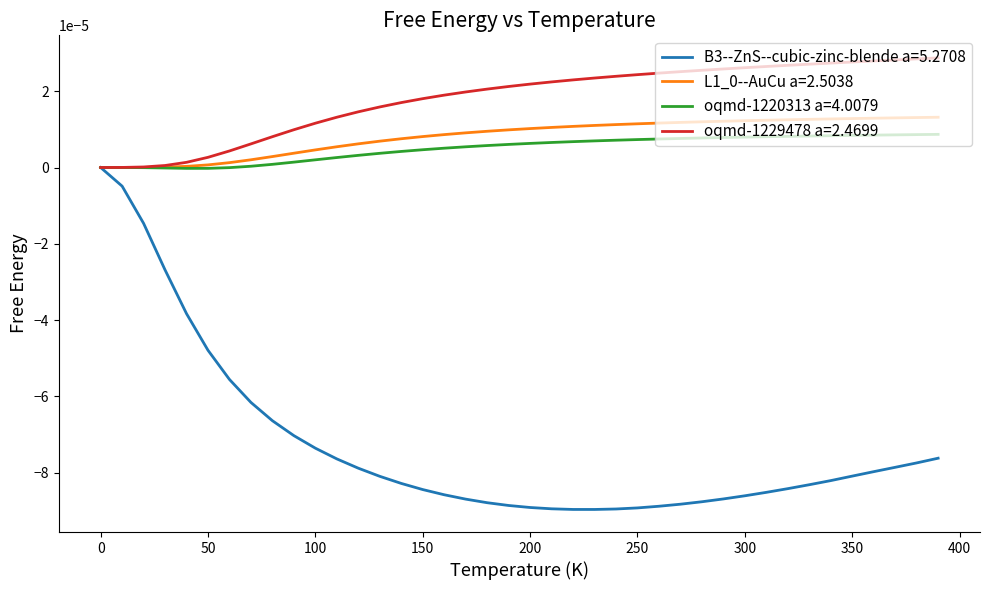

Which series has the largest total across all categories?

oqmd-1229478 a=2.4699